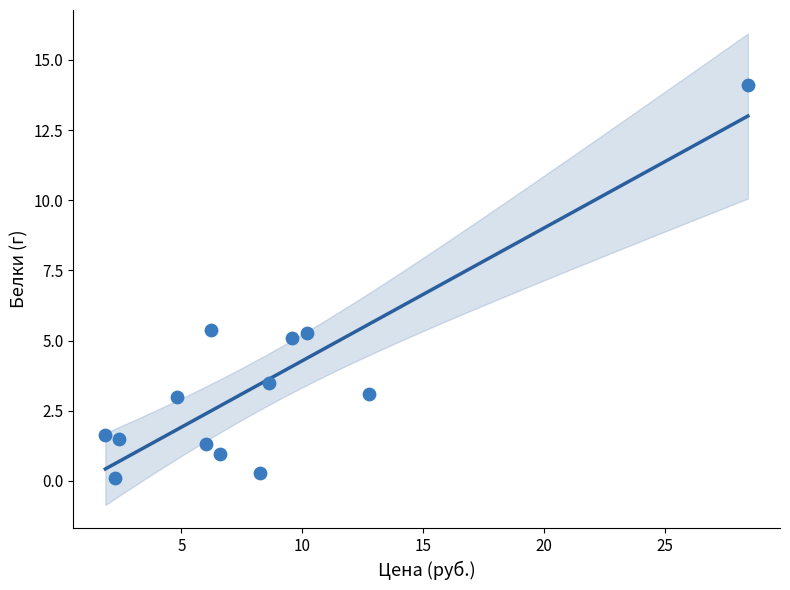

What is the range of Y values (max minus min)?

14.0